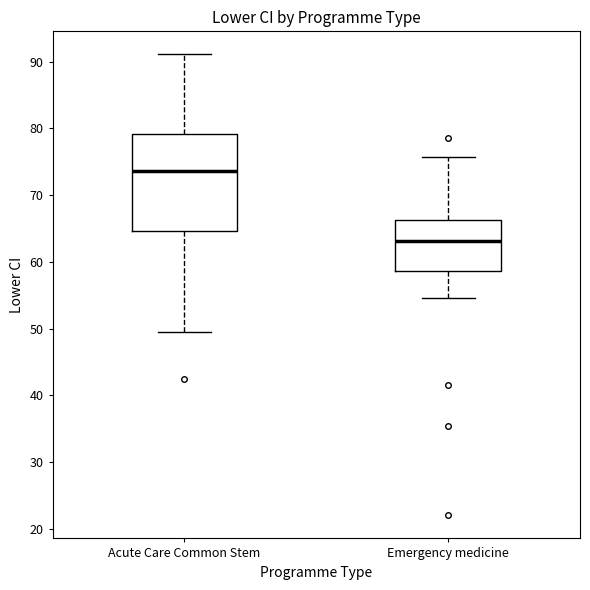

Reading left to right, transcribe this box plot: for each box, give where its median line is, the range the box spans, and where its two whiskers end, as read against the y-axis. The values are not printed on the chart, so give them approximately, as read against the axis.

Acute Care Common Stem: median 74, box 65 to 79, whiskers 50 to 91
Emergency medicine: median 63, box 59 to 66, whiskers 55 to 76